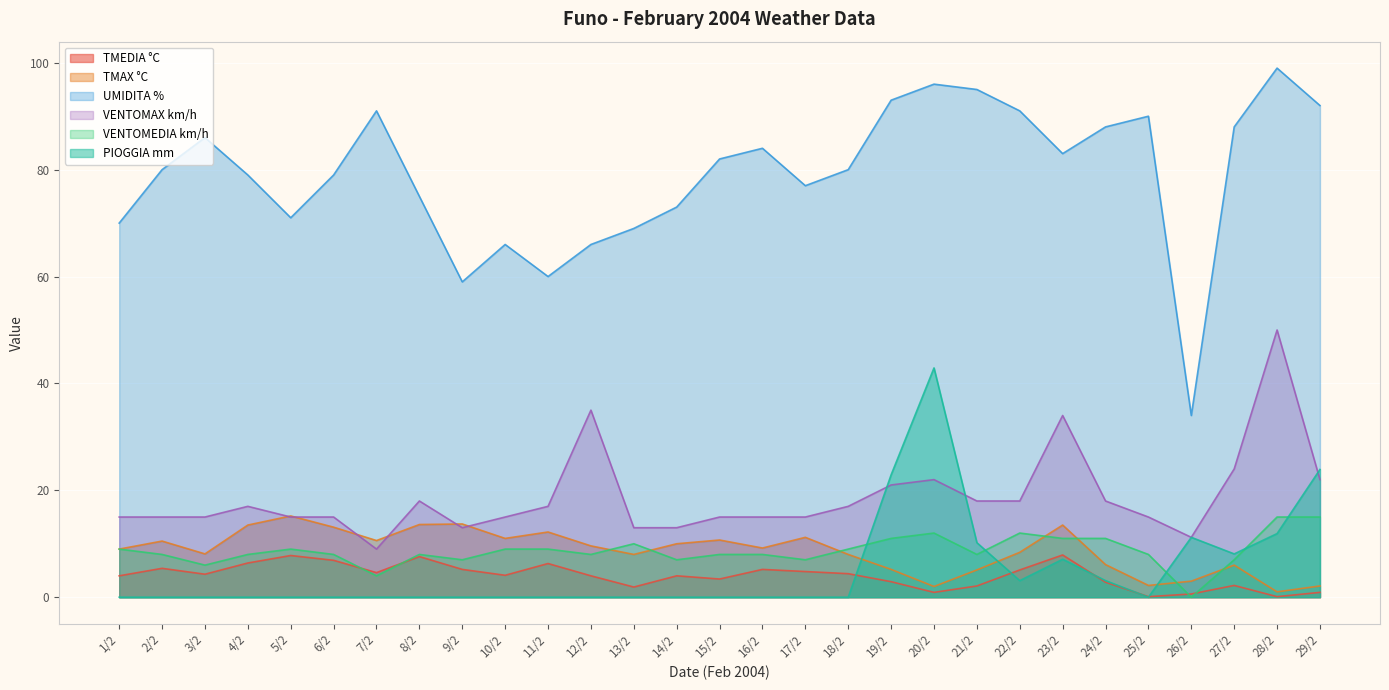

Count the number of data series in this chart.

6